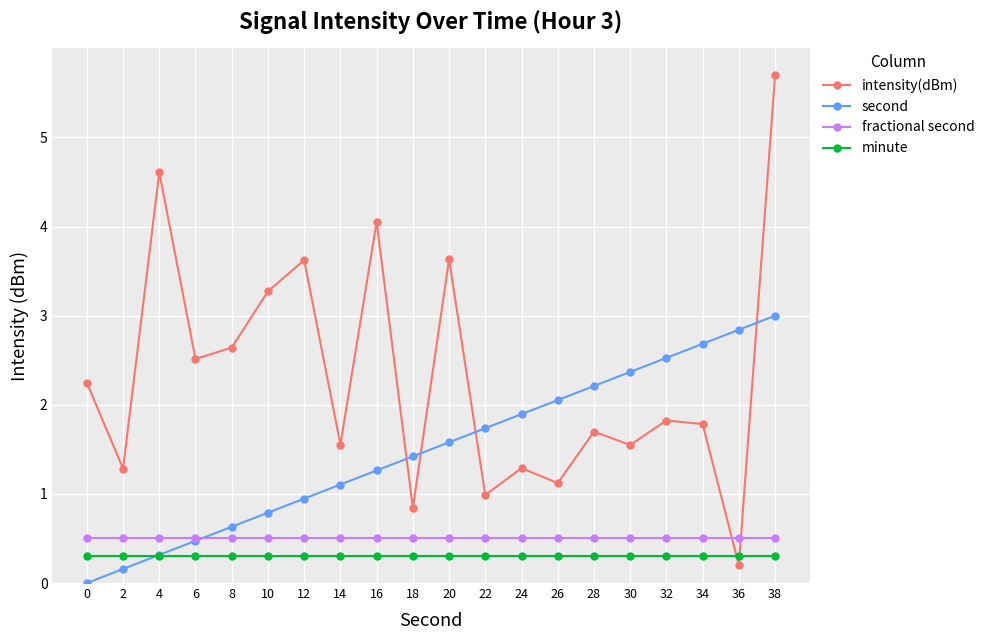

The minute series shows 0.3 at 16. True or false?

True